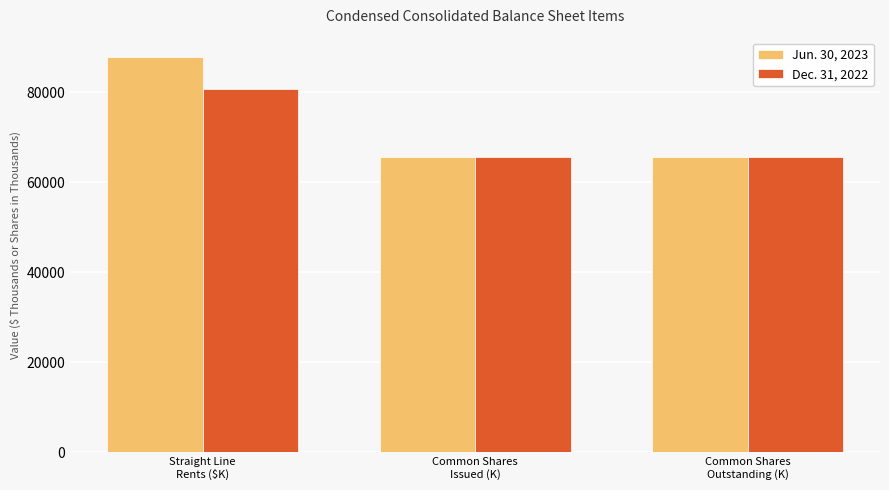

Between Straight Line
Rents ($K) and Common Shares
Outstanding (K), which series saw the biggest shift?

Jun. 30, 2023